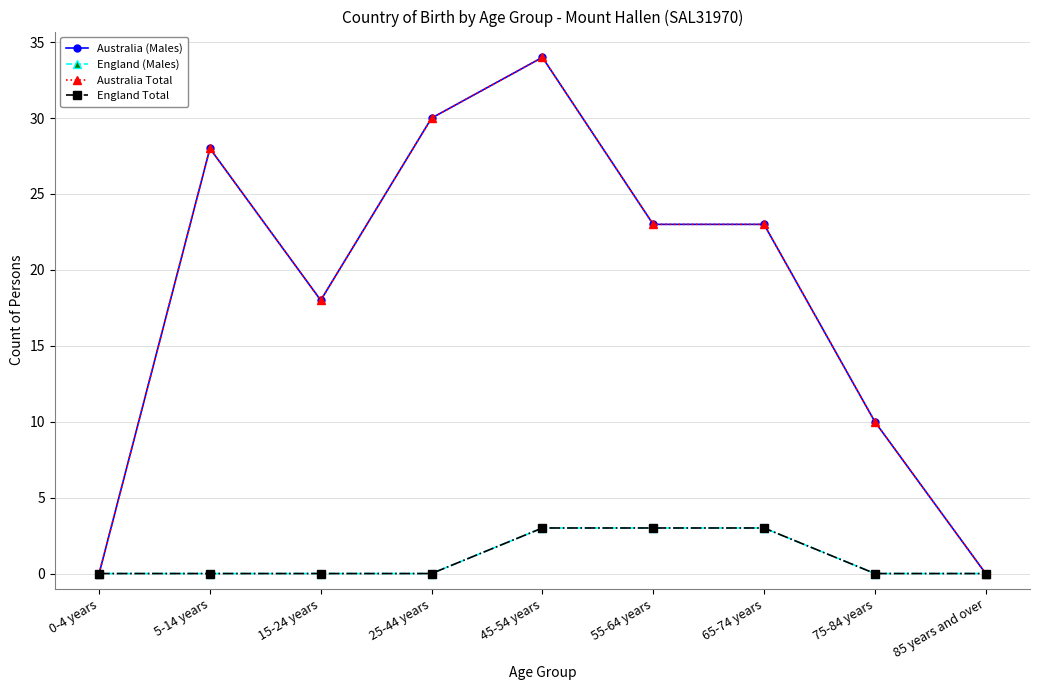

Is this an area chart (filled region under the line)?

No